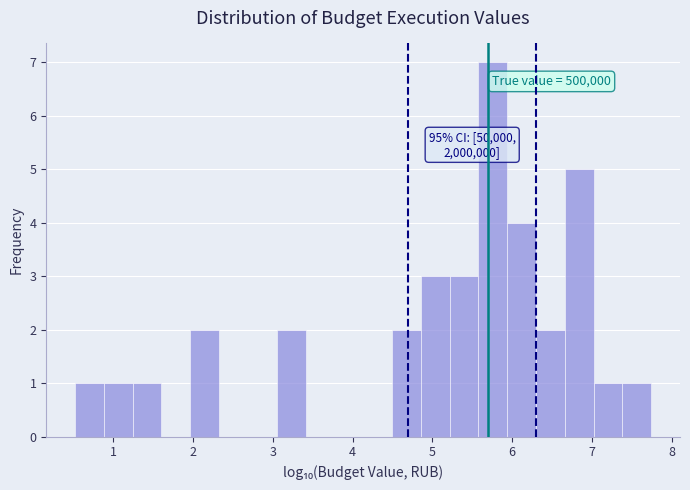

Read against the x-axis, roughly where is the centre of the tallest bar?

5.8